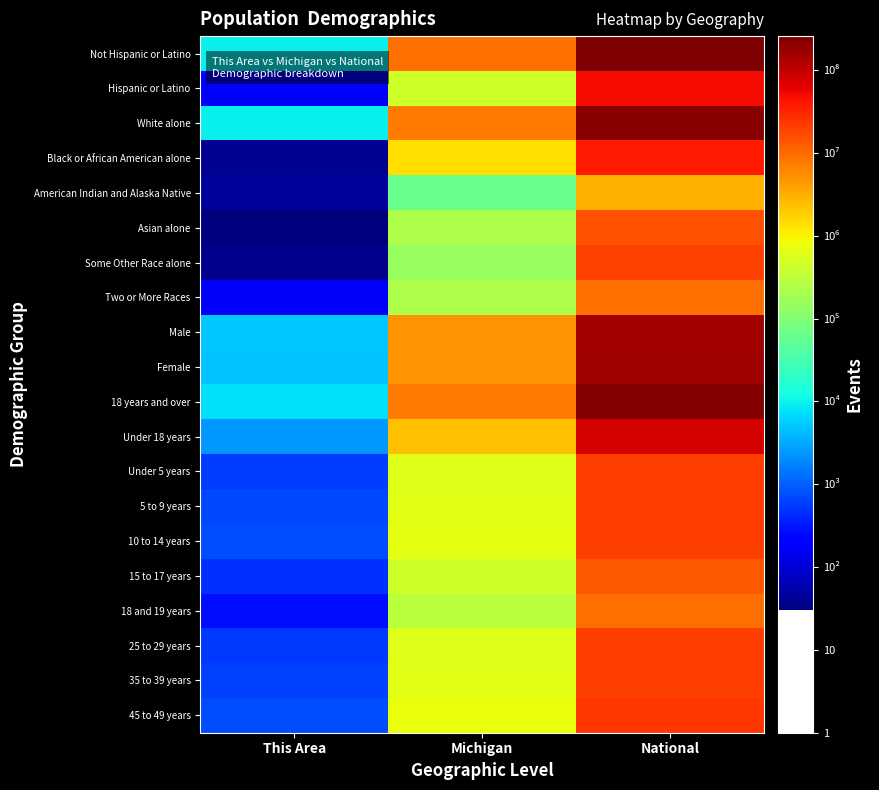

How many data points does each series have?

3